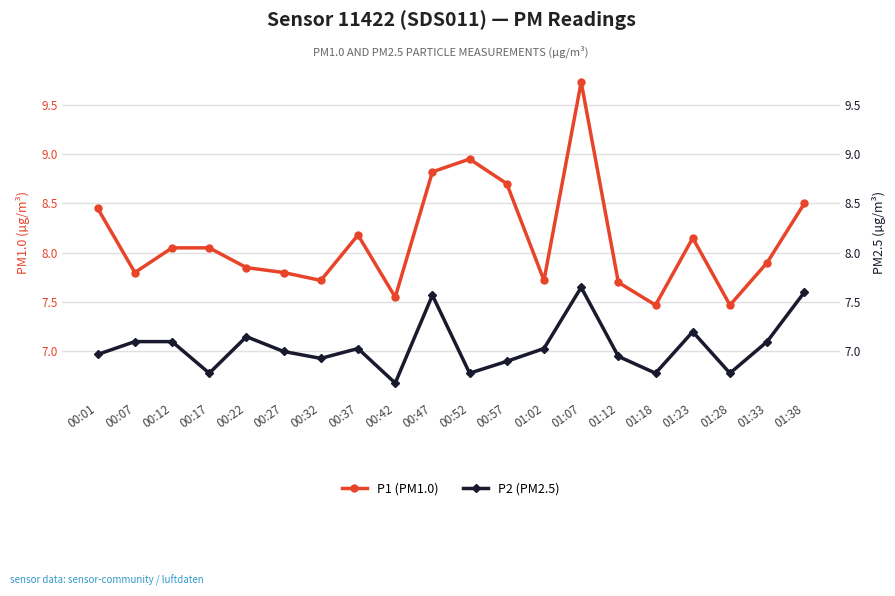

The P1 (PM1.0) series shows 7.8 at 00:07. True or false?

True